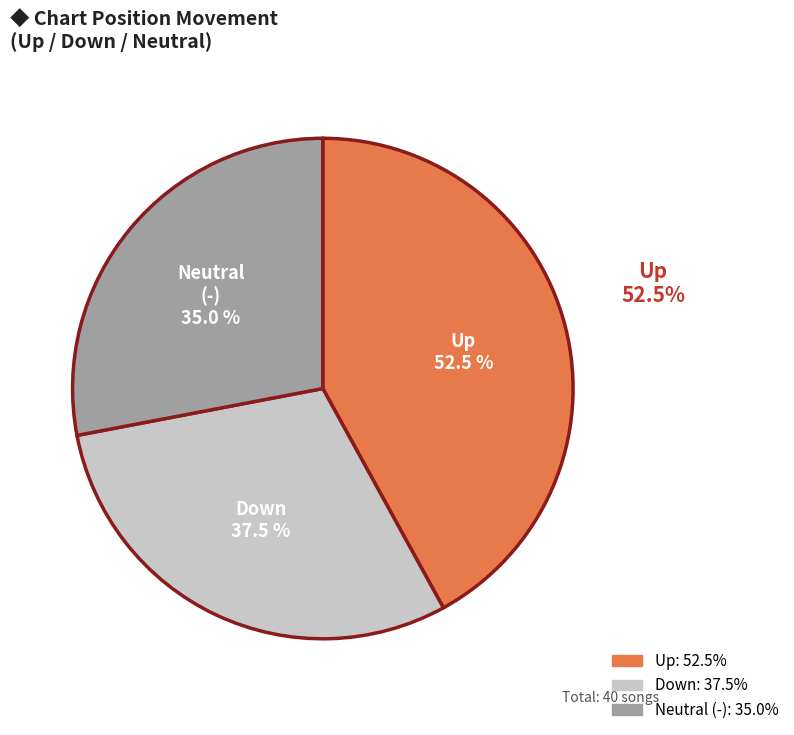

What is the change in value from down to -?

-1